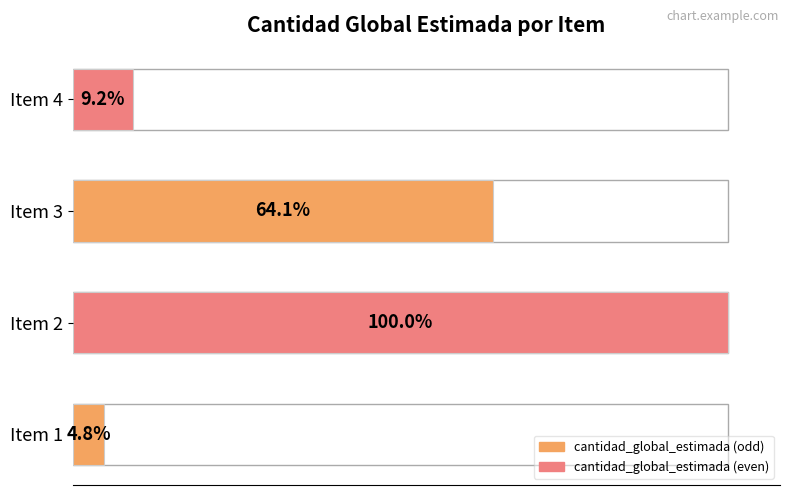

Reading left to right, transcribe all the data shown in this chart.

106520	2201870	1411460	203187